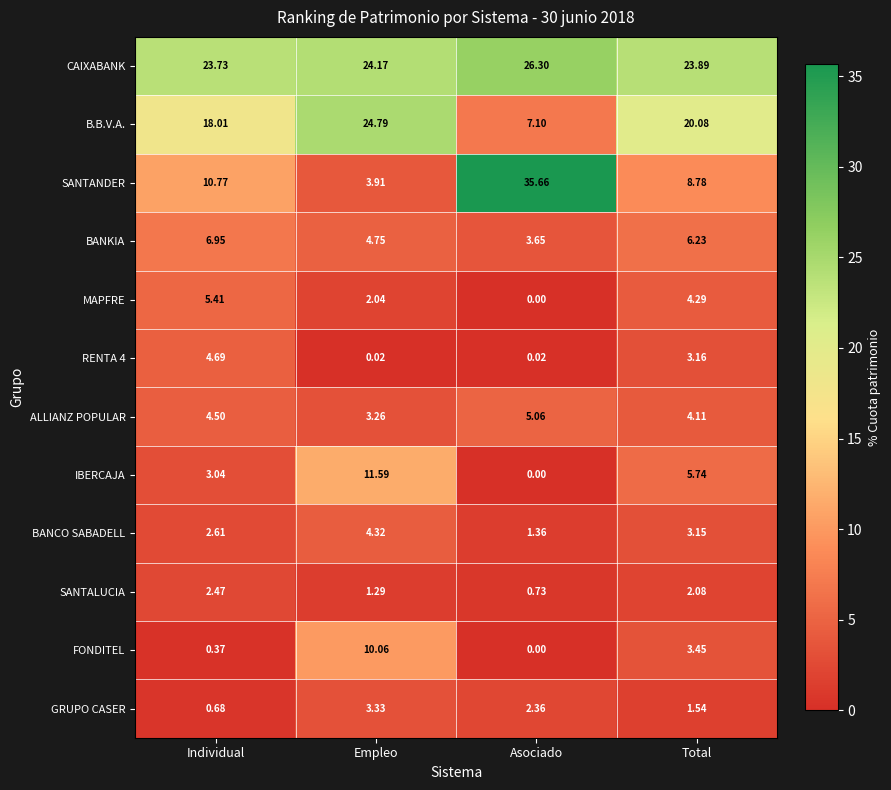

Which category has the lowest value in the SANTALUCIA series?

Asociado